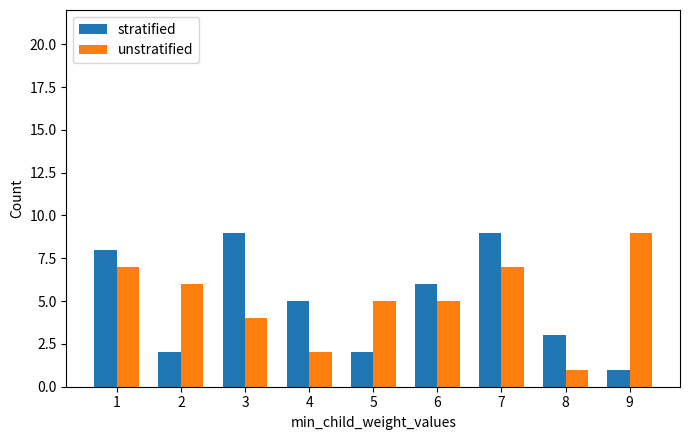

Reading right to left, list all the values displayed in this chart.

stratified: 1	3	9	6	2	5	9	2	8
unstratified: 9	1	7	5	5	2	4	6	7